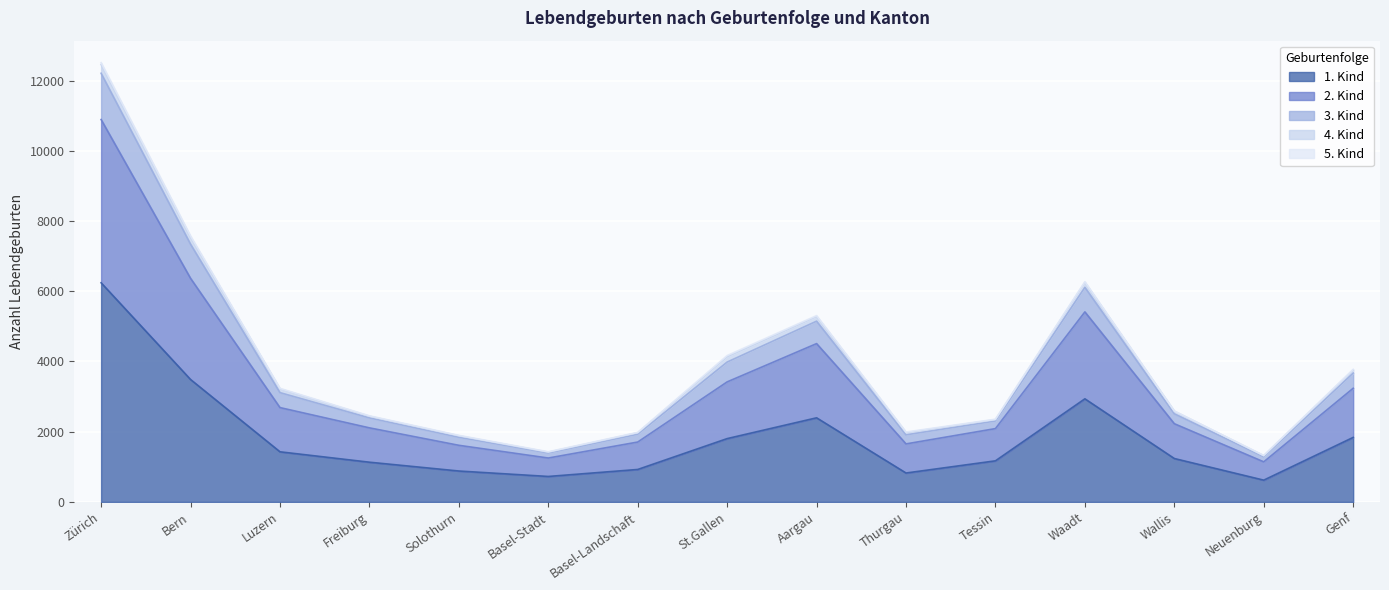

How many lines are shown in the chart?

5